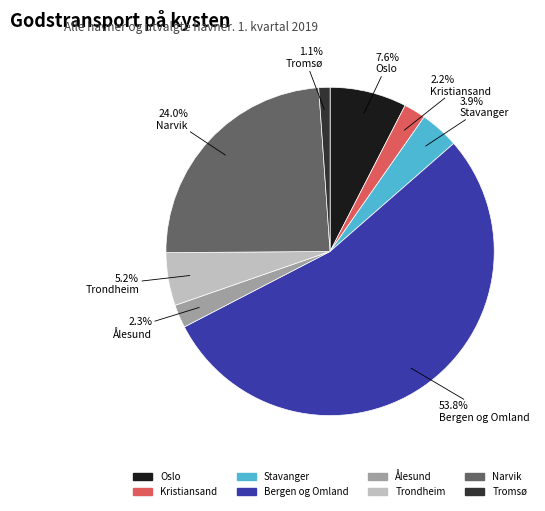

Which category has the biggest portion of the pie?

Bergen og Omland